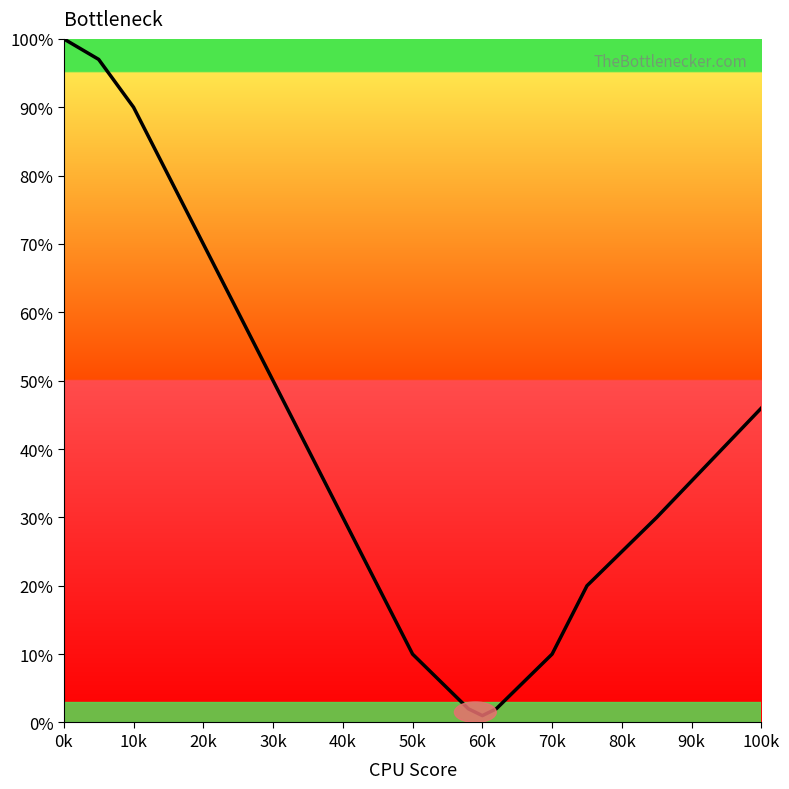

What is the average value?

38